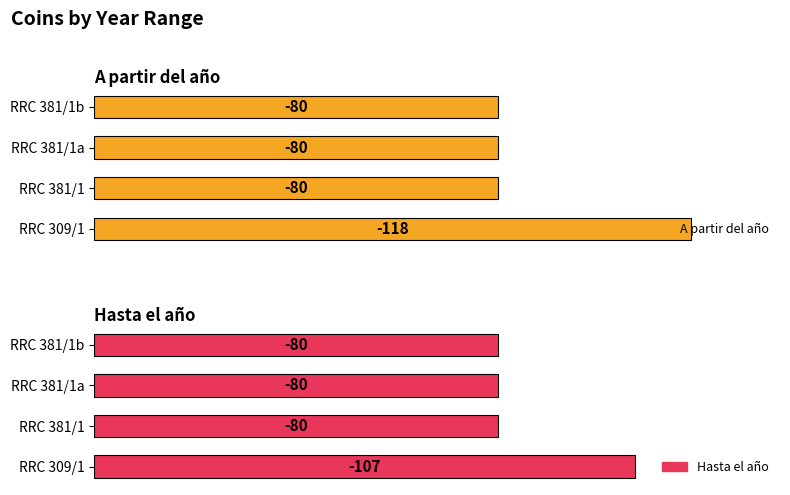

At RRC 381/1b, list the series in order from largest to smallest.

A partir del año, Hasta el año